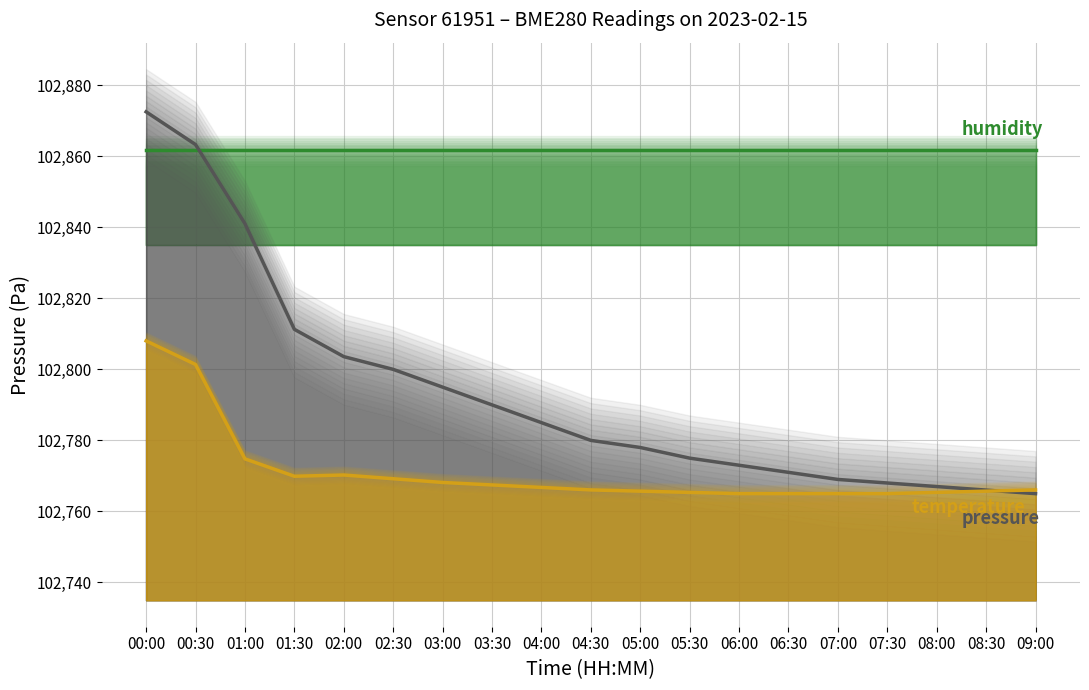

At which label does humidity reach its minimum?

00:00